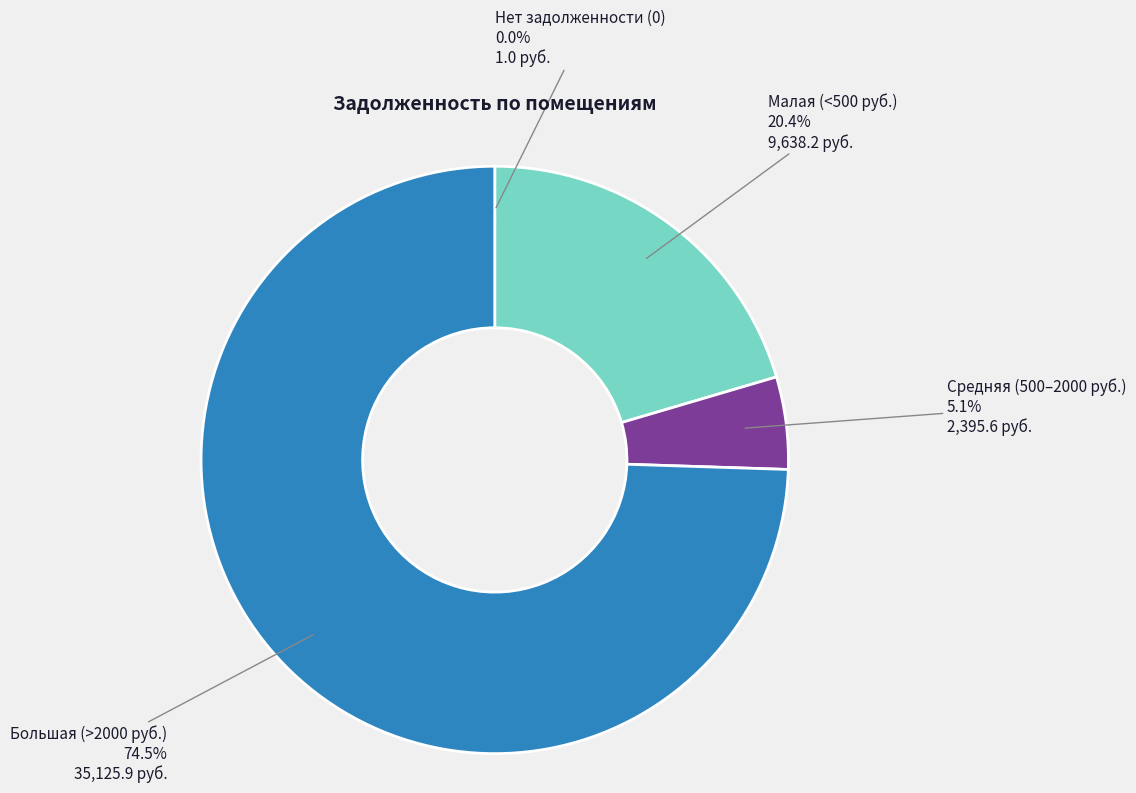

Is there a majority slice in this chart?

Yes